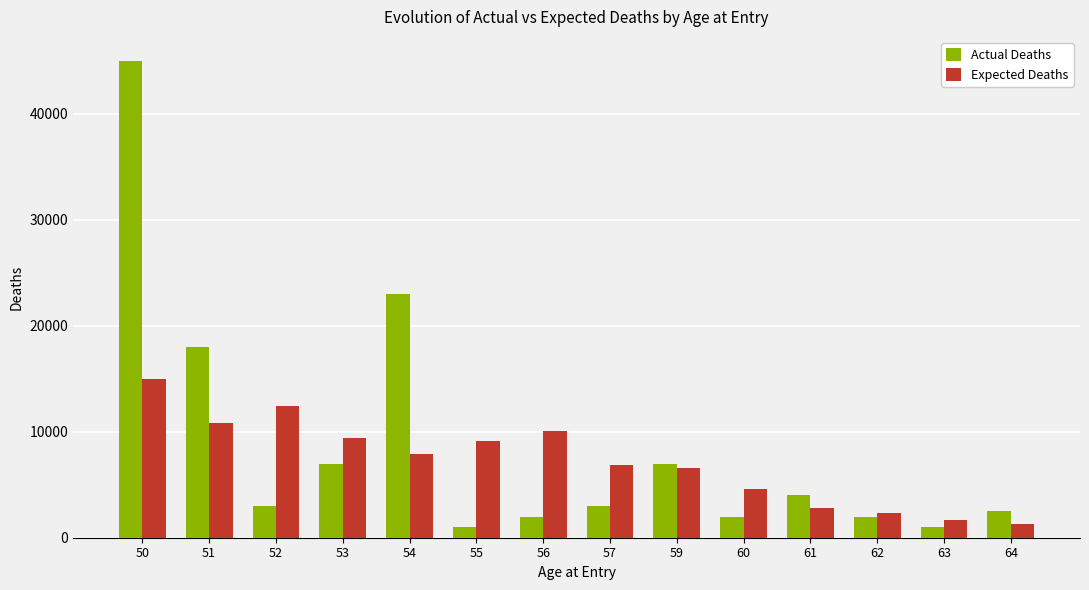

What is the value of the Expected Deaths bar at the 1st from the left?

15000